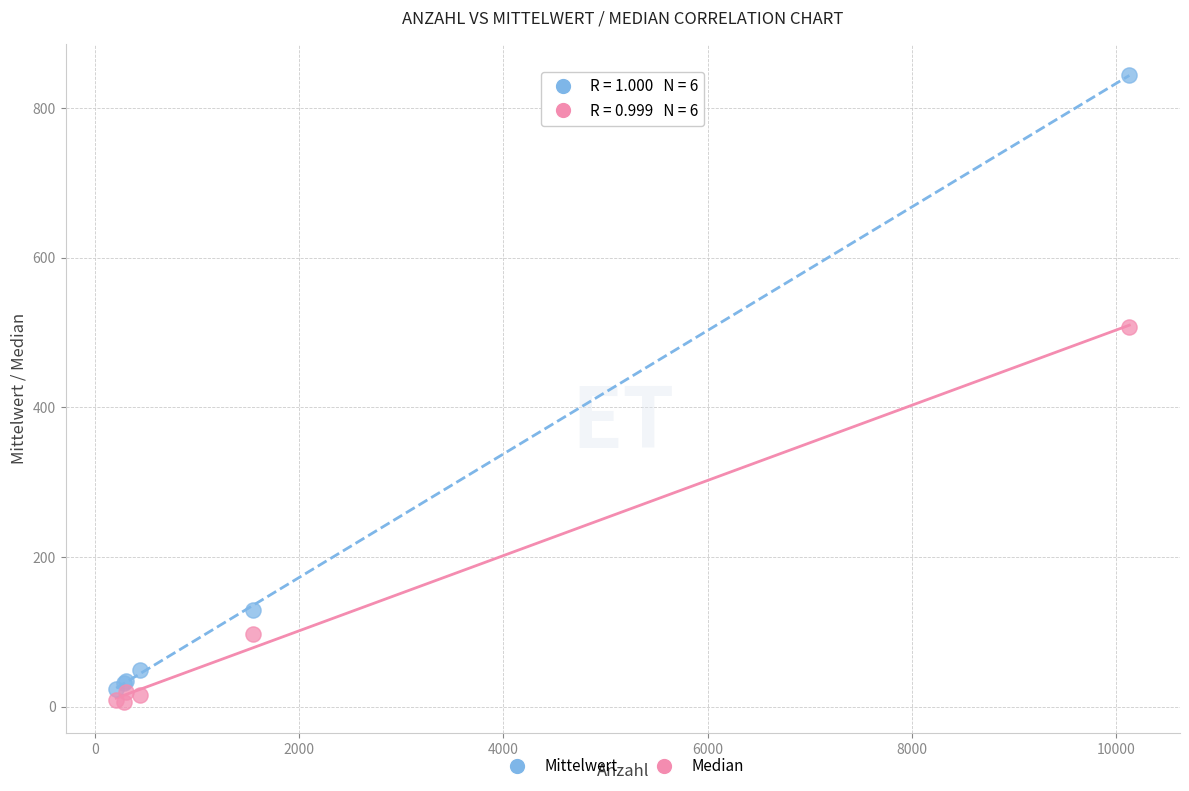

Across all series, what Y value is closest to 425?

507.5